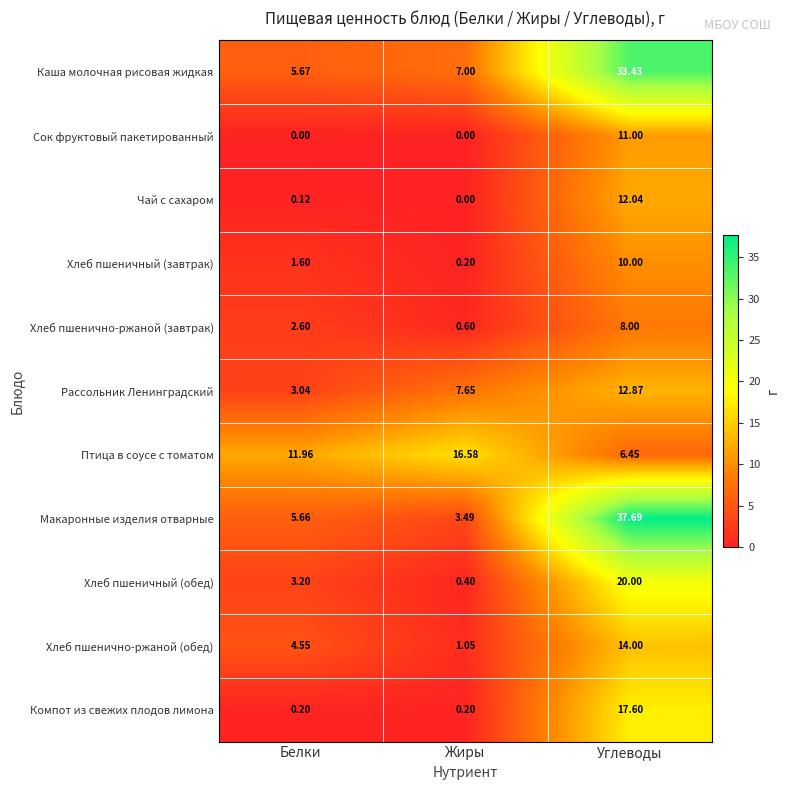

Rank the series by their maximum value, from lowest to highest.

Хлеб пшенично-ржаной (завтрак), Хлеб пшеничный (завтрак), Сок фруктовый пакетированный, Чай с сахаром, Рассольник Ленинградский, Хлеб пшенично-ржаной (обед), Птица в соусе с томатом, Компот из свежих плодов лимона, Хлеб пшеничный (обед), Каша молочная рисовая жидкая, Макаронные изделия отварные